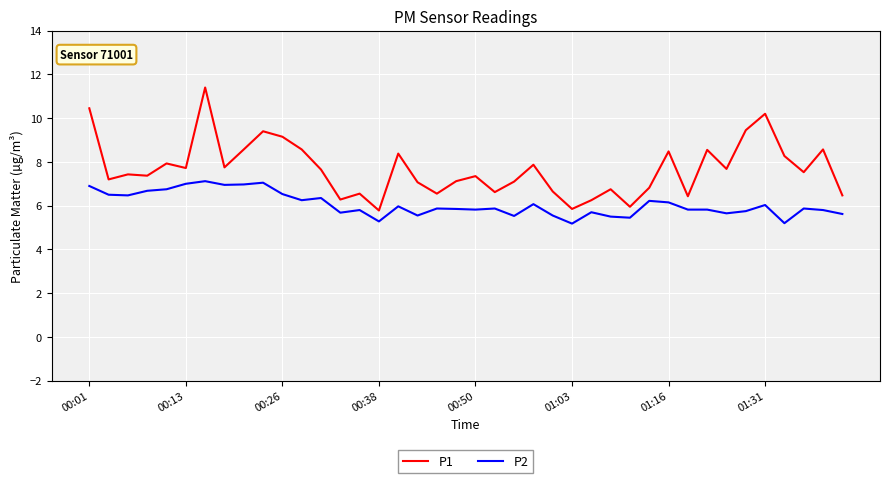

What is the minimum value shown in the chart?

5.2